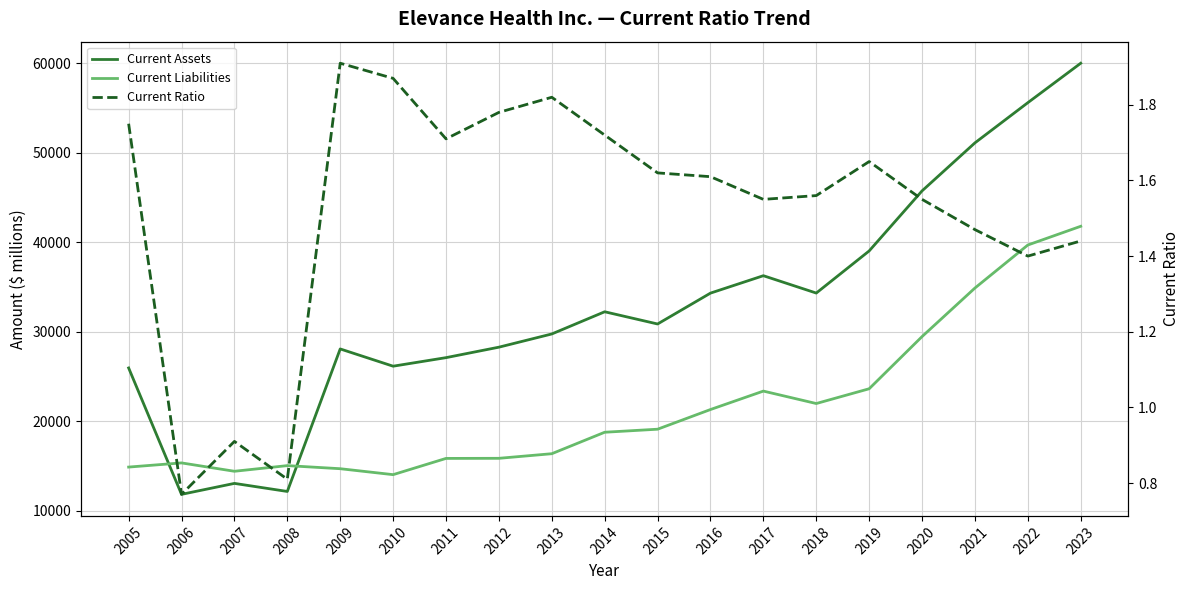

Rank the series by their average value, from lowest to highest.

Current Ratio, Current Liabilities, Current Assets